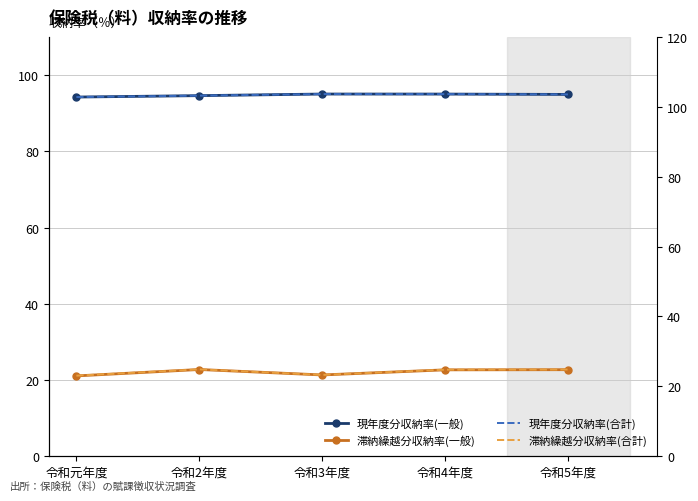

What is the total value across all series at 令和4年度?

235.4